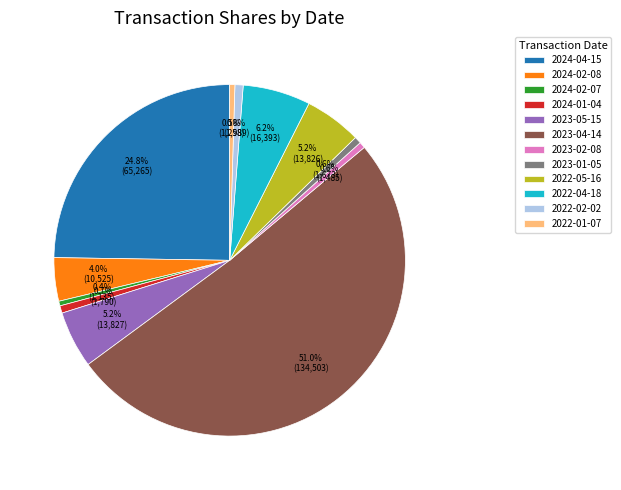

Which slice represents more than half of the pie?

2023-04-14